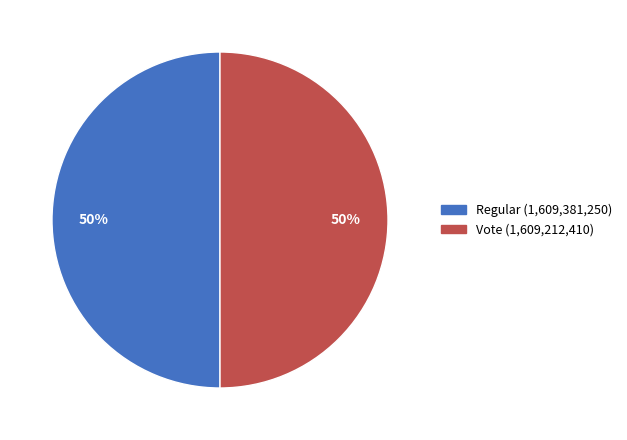

True or false: Regular accounts for 50% of the total.

True